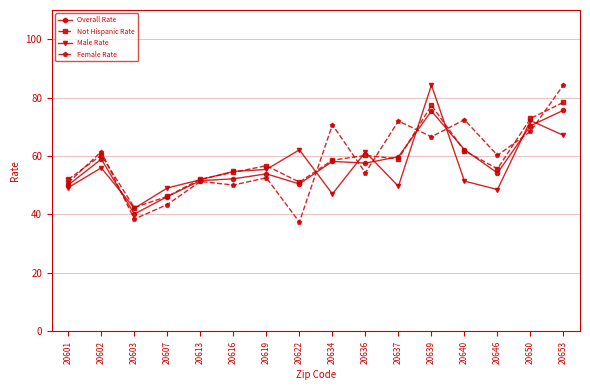

Which series has the widest spread of values?

Female Rate